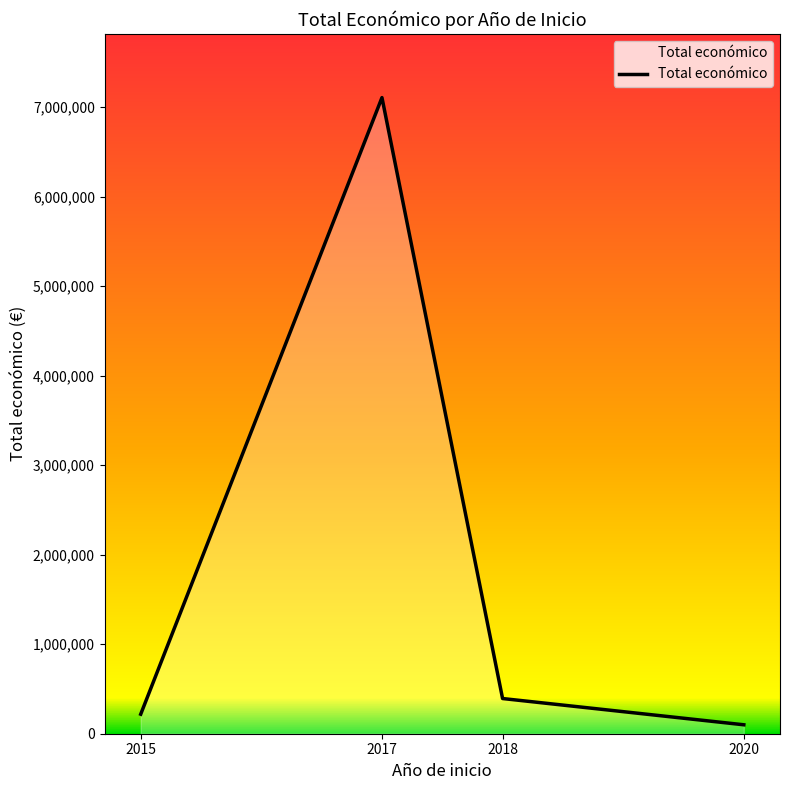

What is the sum of all values?

7816202